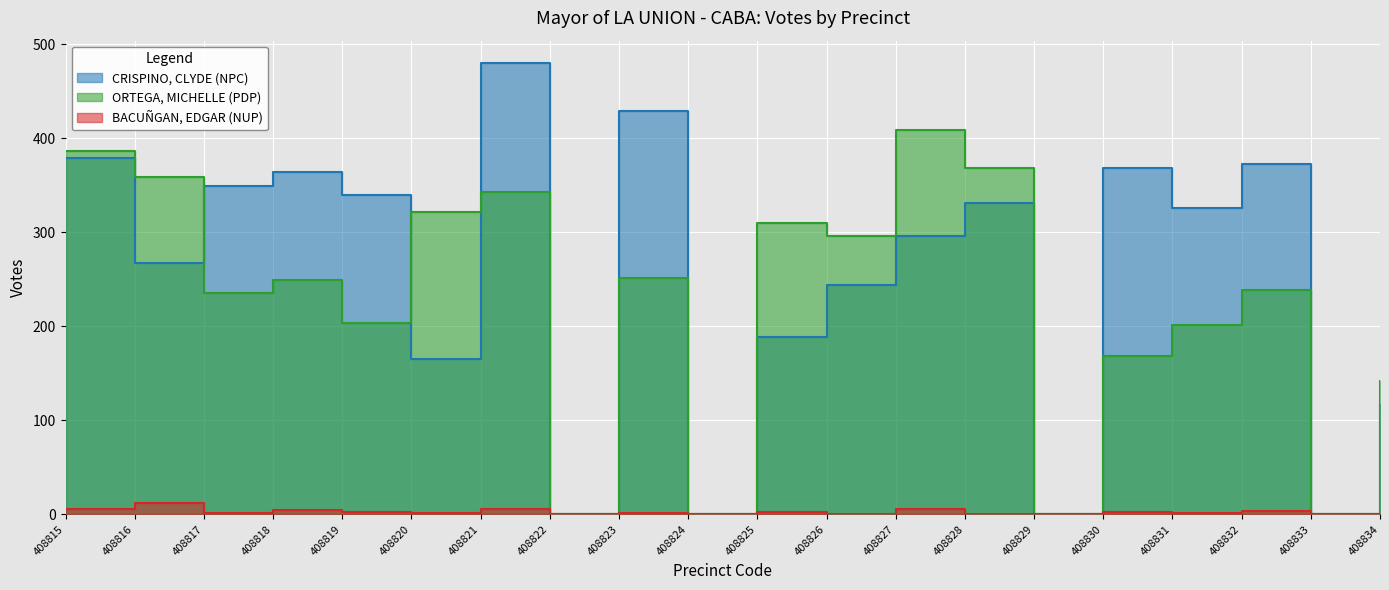

The CRISPINO, CLYDE (NPC) series shows 331 at 408828. True or false?

True